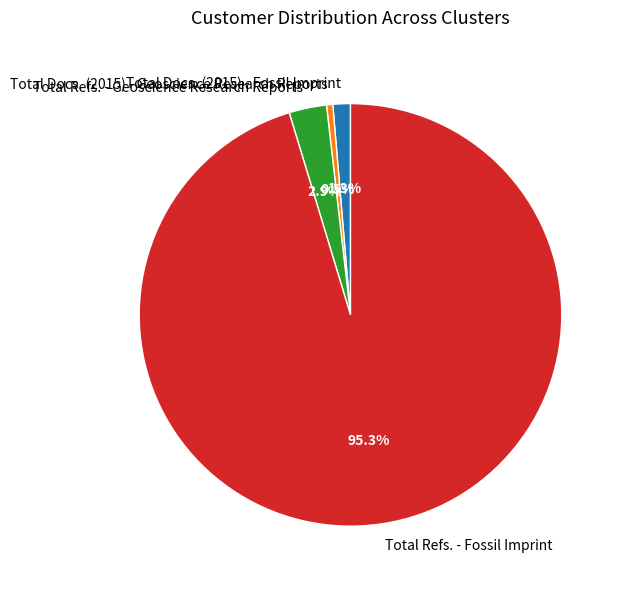

To the nearest percent, what is the combined percentage of Total Refs. - Fossil Imprint and Total Refs. - Geoscience Research Reports?

98%